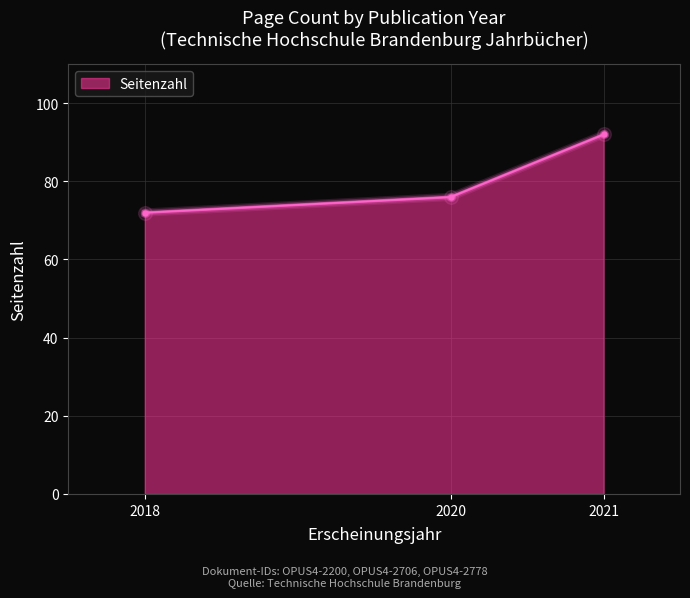

What is the ratio of the value at 2020 to the value at 2021?

0.8